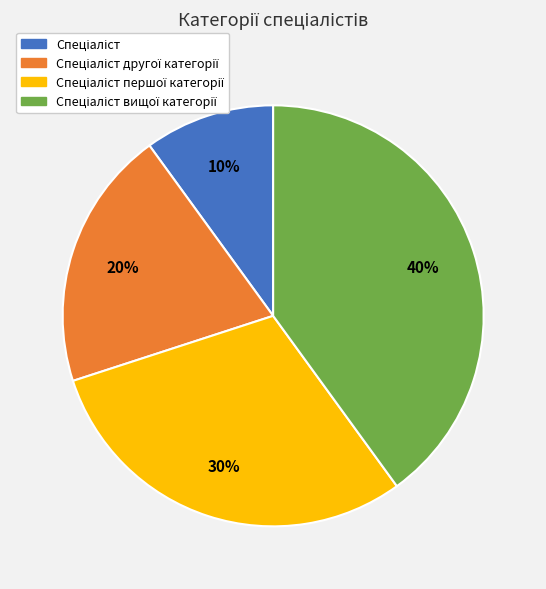

How many segments does this pie chart have?

4